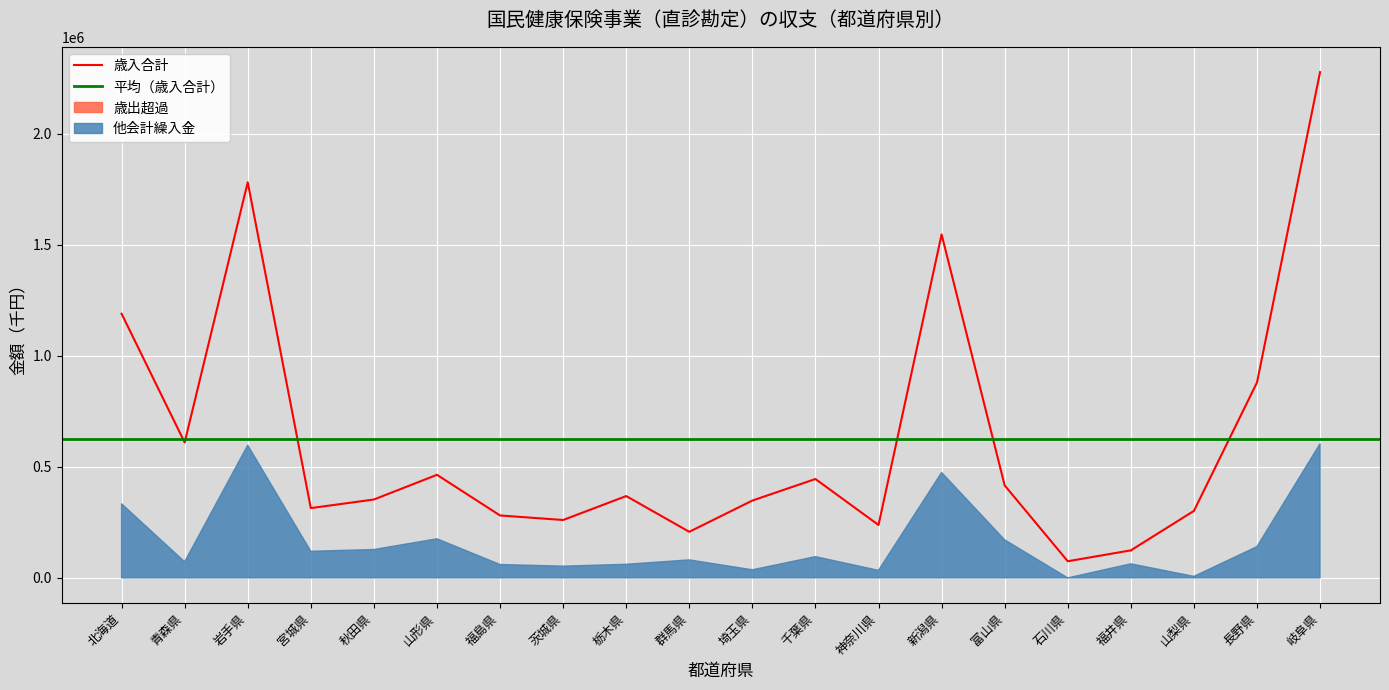

Where does the 歳入合計 series first go above 368653?

北海道